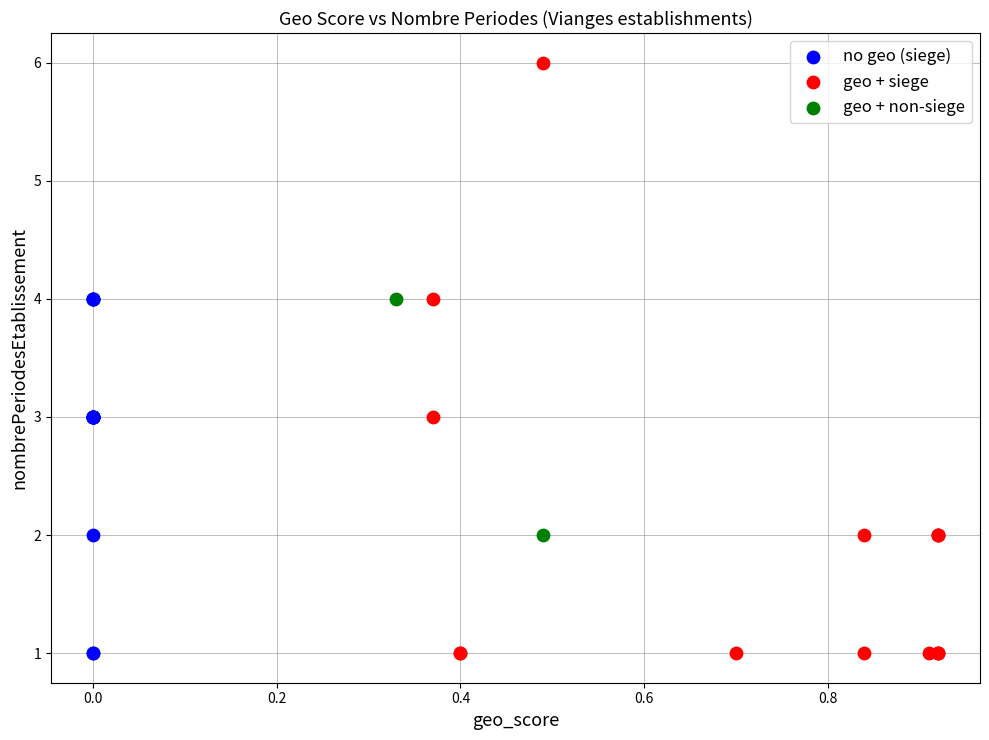

Which series has the largest Y range (max minus min)?

geo + siege